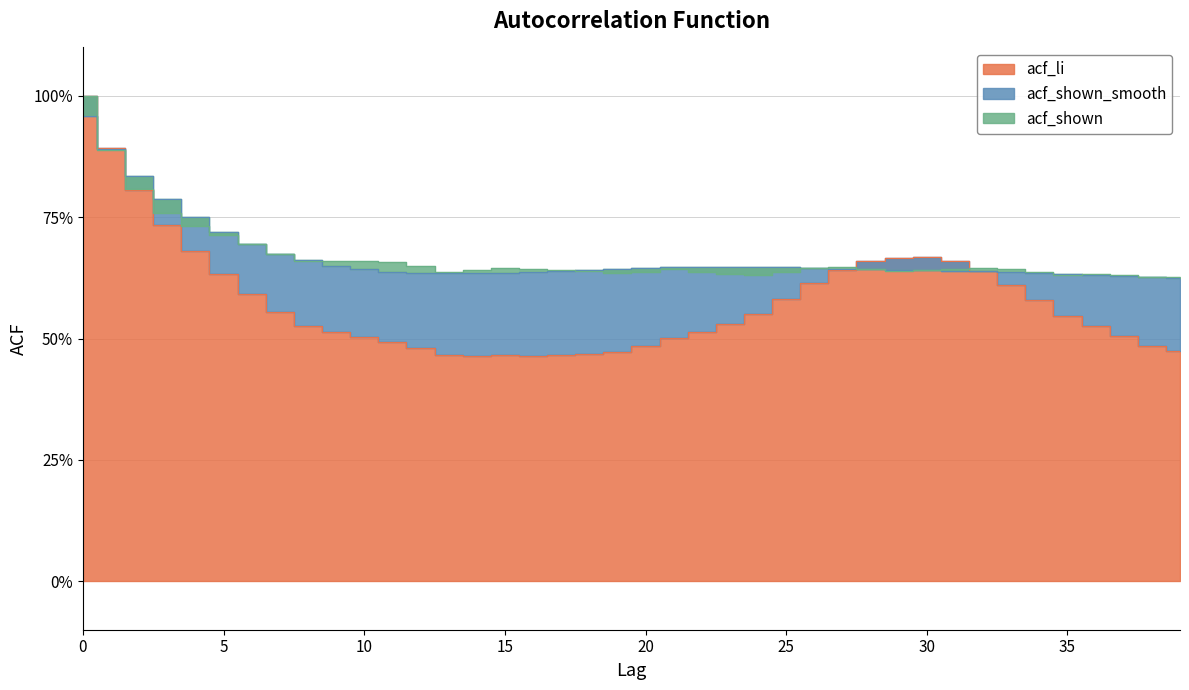

What is the value of the acf_shown point at the 2nd from the left?

0.9